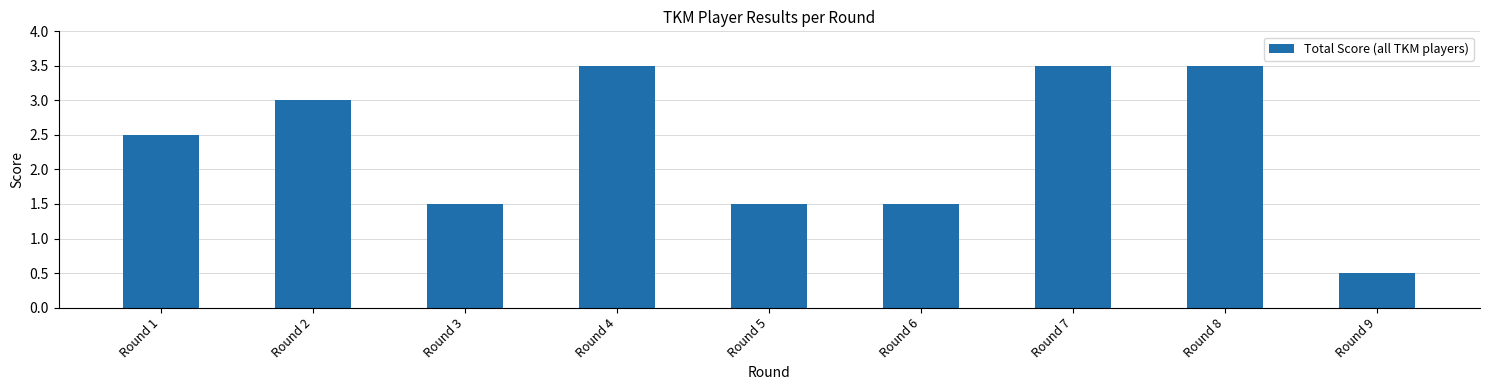

Reading left to right, list all the values displayed in this chart.

2.5	3.0	1.5	3.5	1.5	1.5	3.5	3.5	0.5